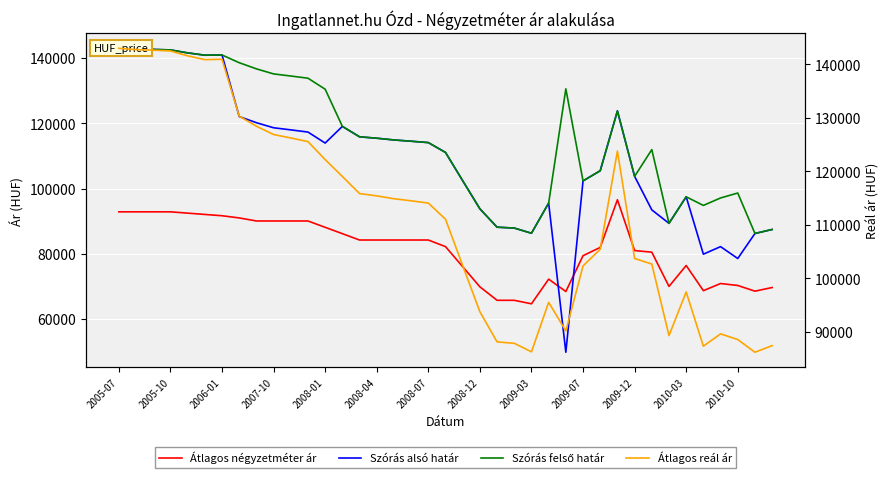

At 32, list the series in order from smallest to largest.

Átlagos négyzetméter ár, Szórás alsó határ, Szórás felső határ, Átlagos reál ár